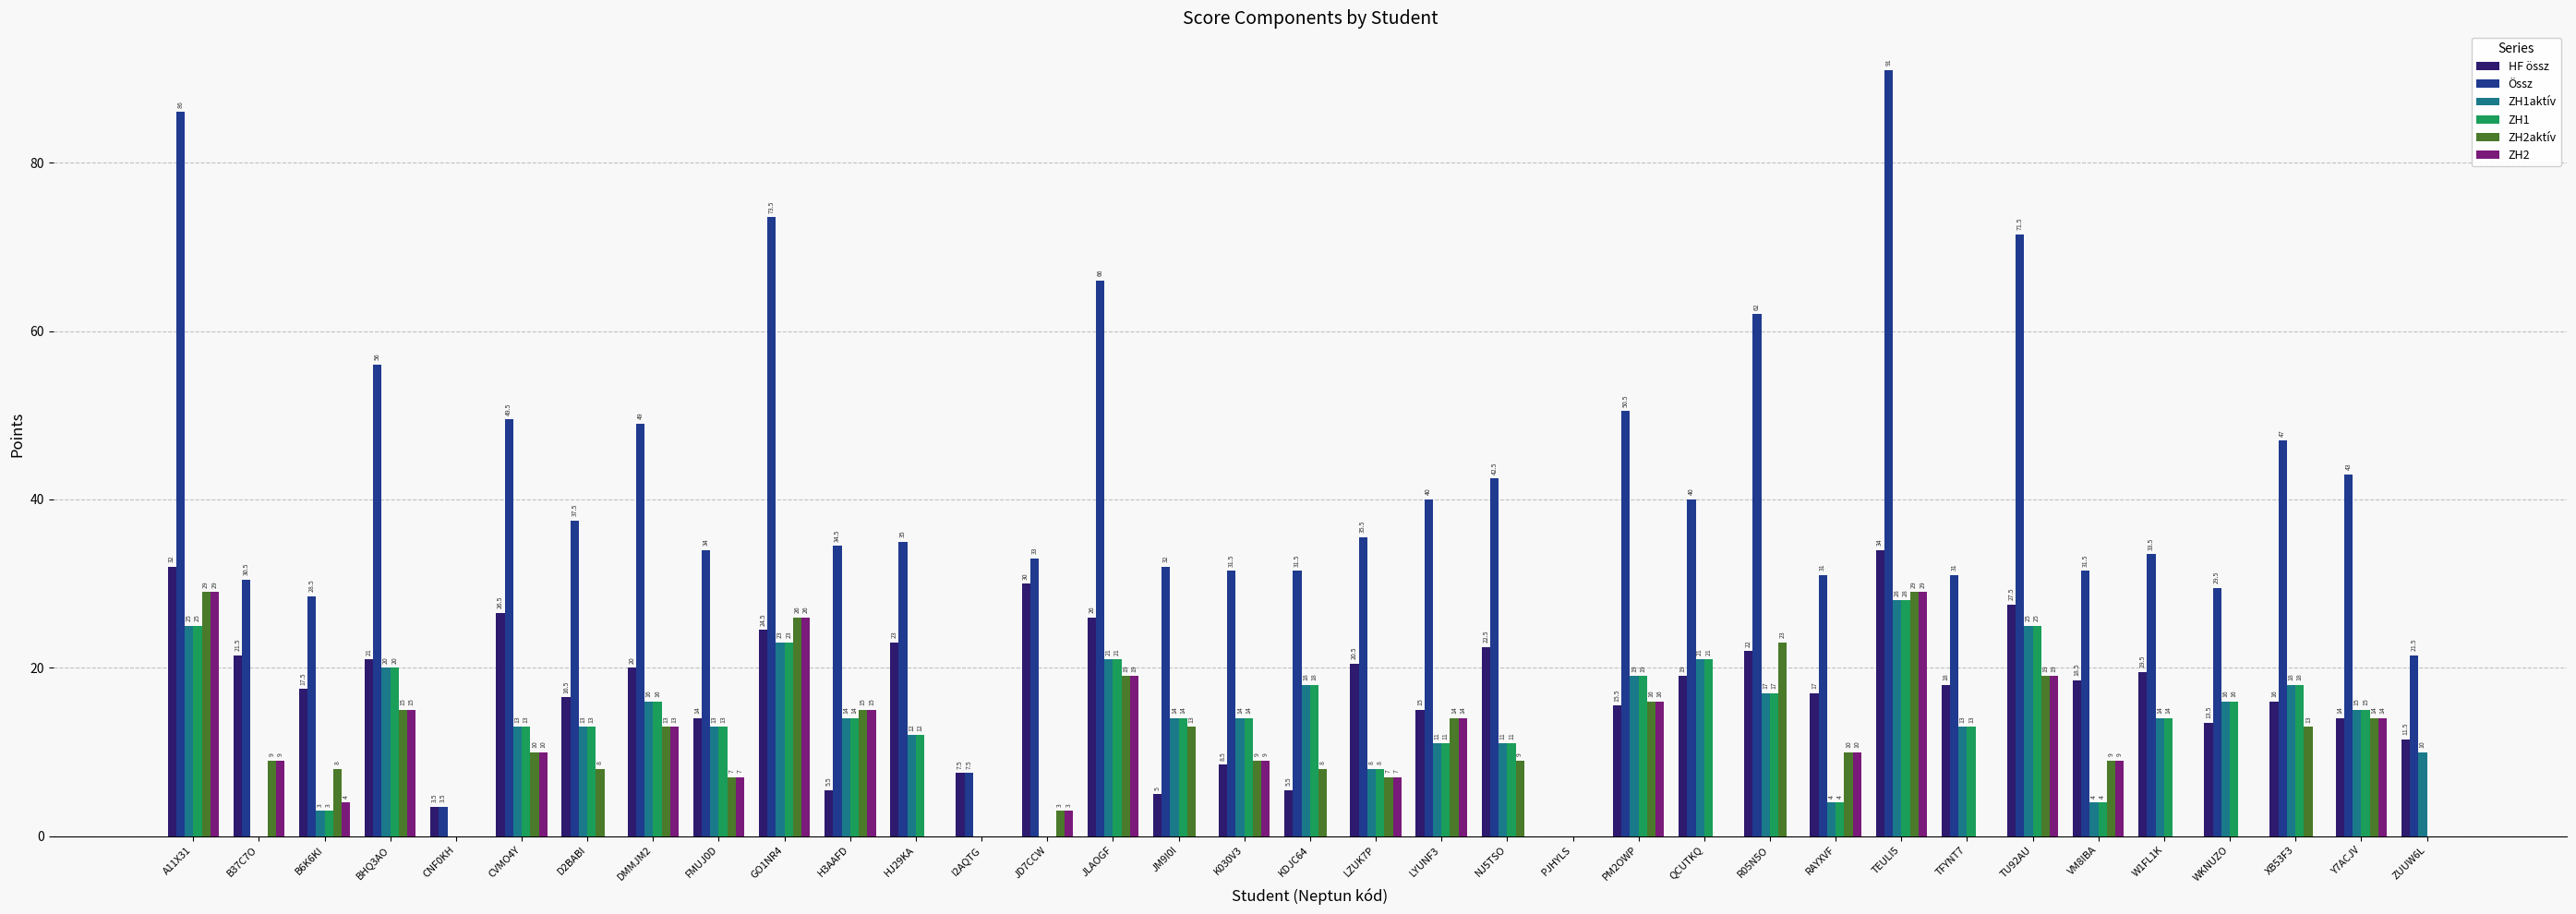

Which label corresponds to the largest value in the chart?

TEULI5